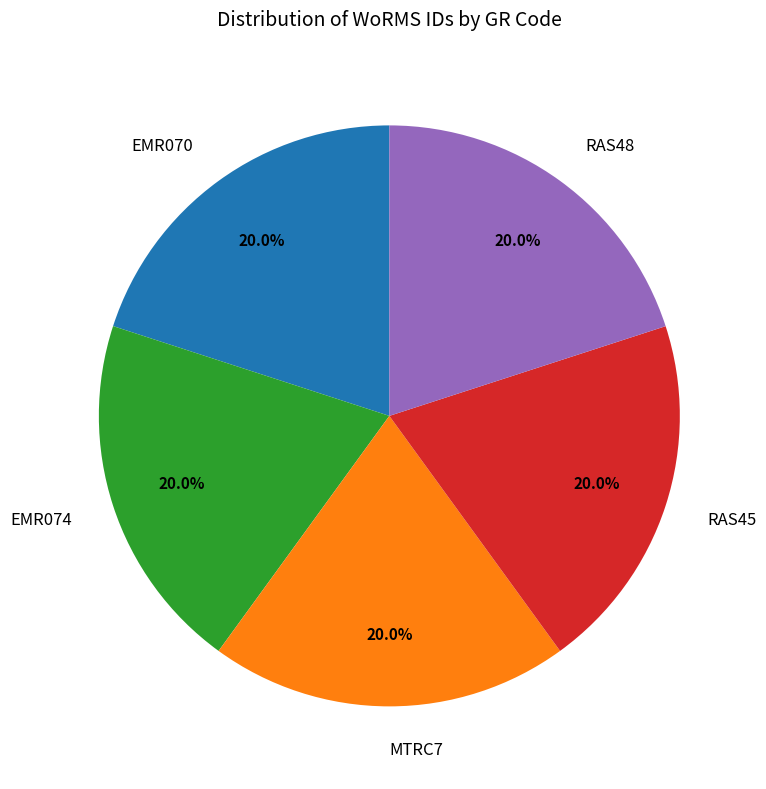

Is there any slice that represents more than half of the pie?

No